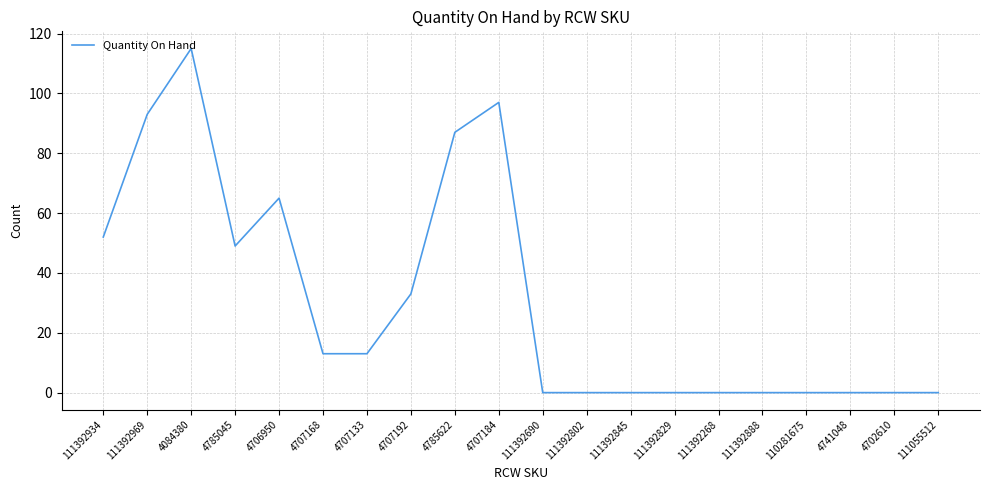

How many lines are shown in the chart?

1